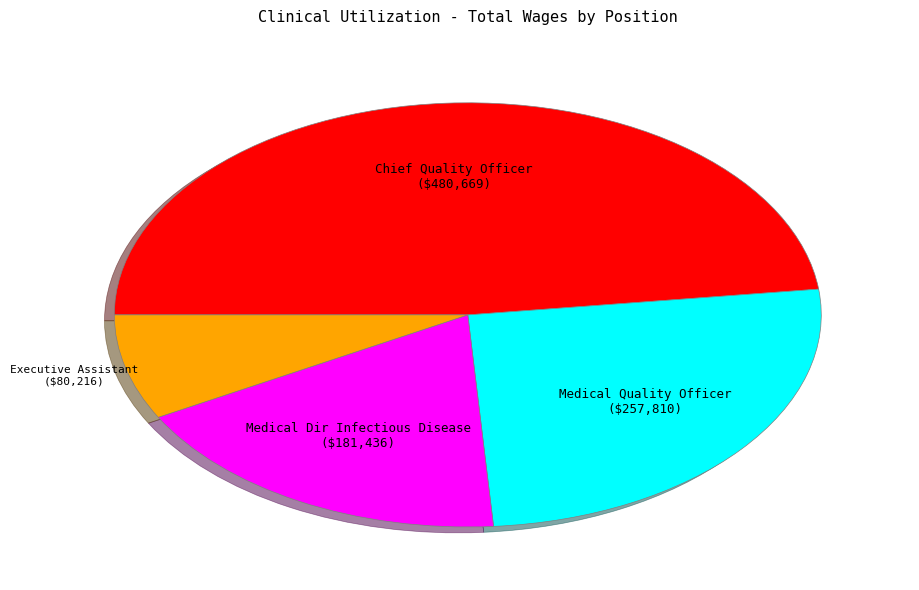

Is there a majority slice in this chart?

No